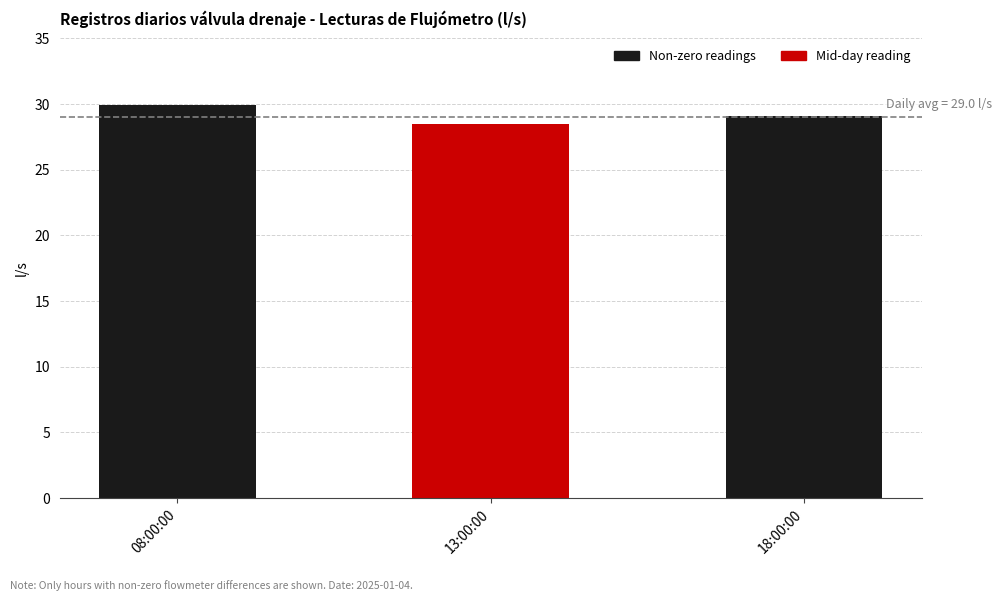

What value does the data have at 08:00:00?

29.9